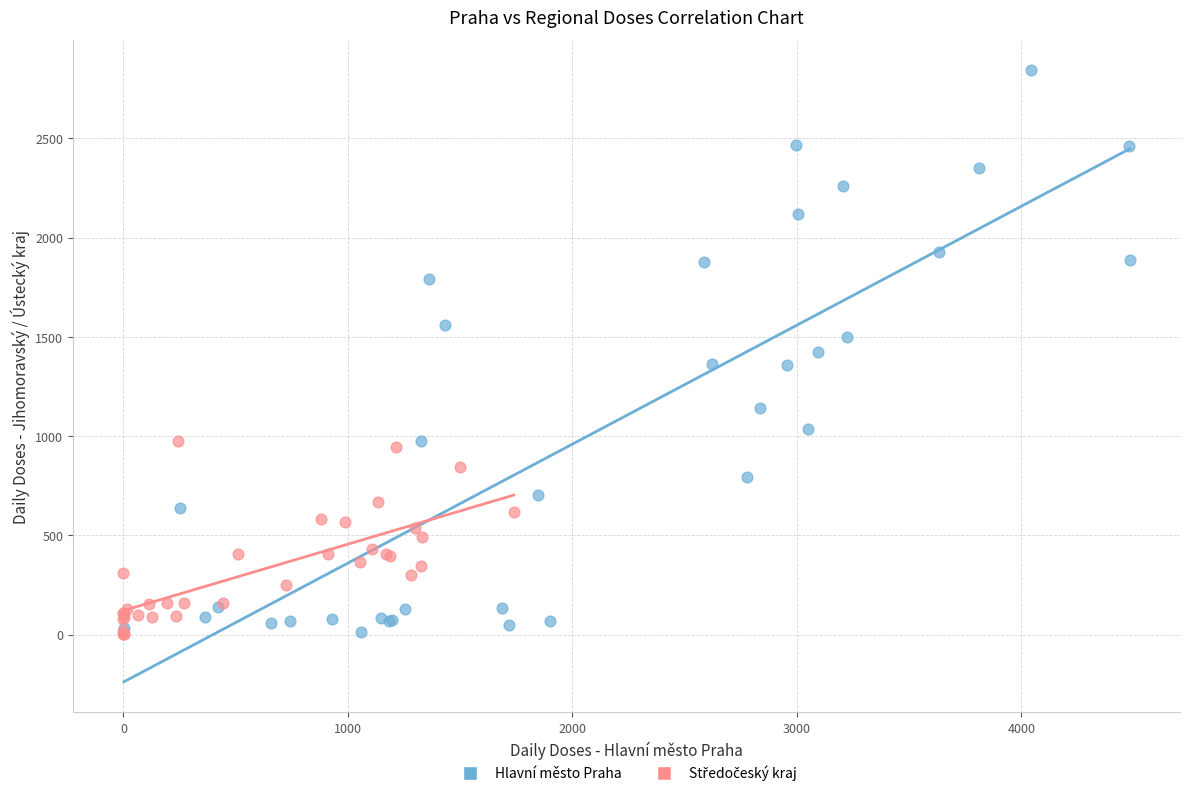

Which series reaches the maximum Y coordinate?

Hlavní město Praha